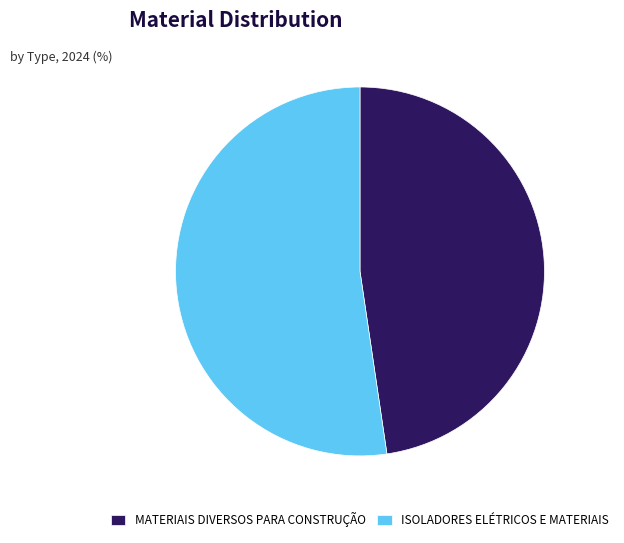

Rank the categories by value from highest to lowest.

ISOLADORES ELÉTRICOS E MATERIAIS, MATERIAIS DIVERSOS PARA CONSTRUÇÃO